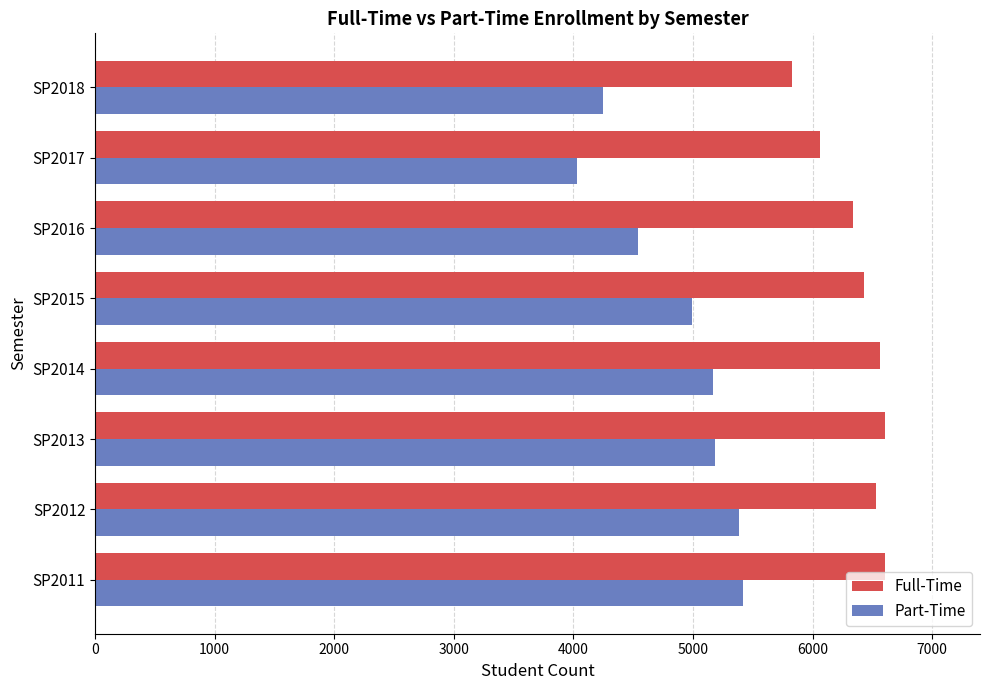

Which series has the largest total across all categories?

Full-Time